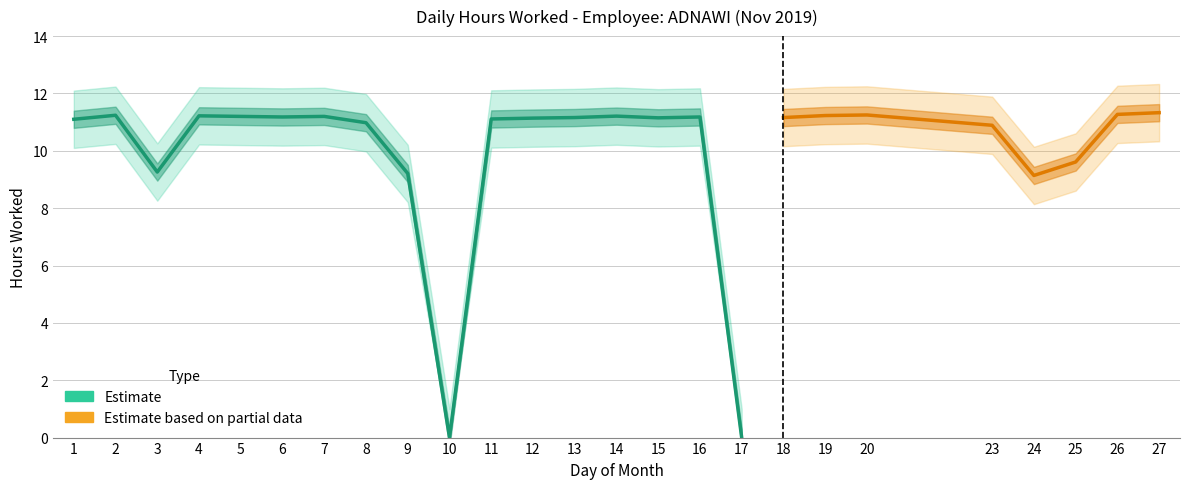

What is the value of the Low (hours worked) point at the 24th from the left?

11.3